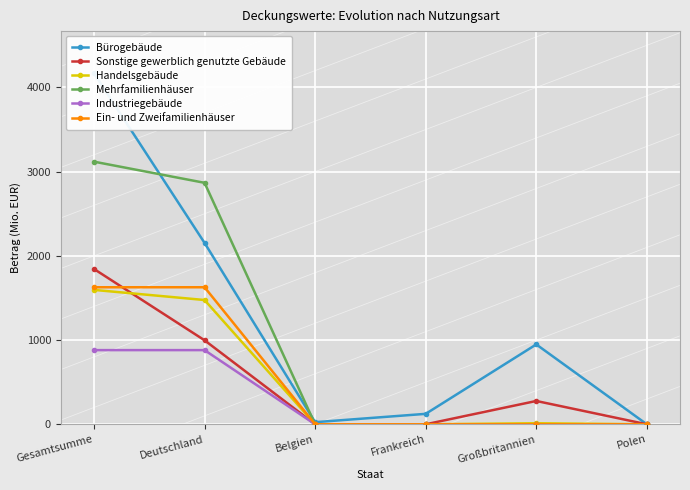

What is the value of the Bürogebäude point at the 3rd from the left?

25.1